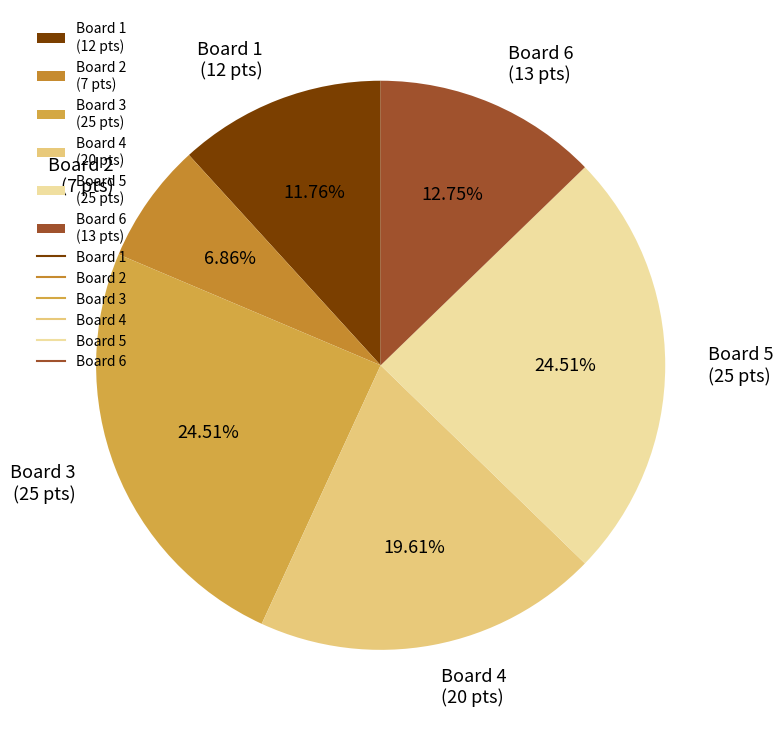

Combined, do Board 2 (7 pts) and Board 4 (20 pts) account for over 50%?

No